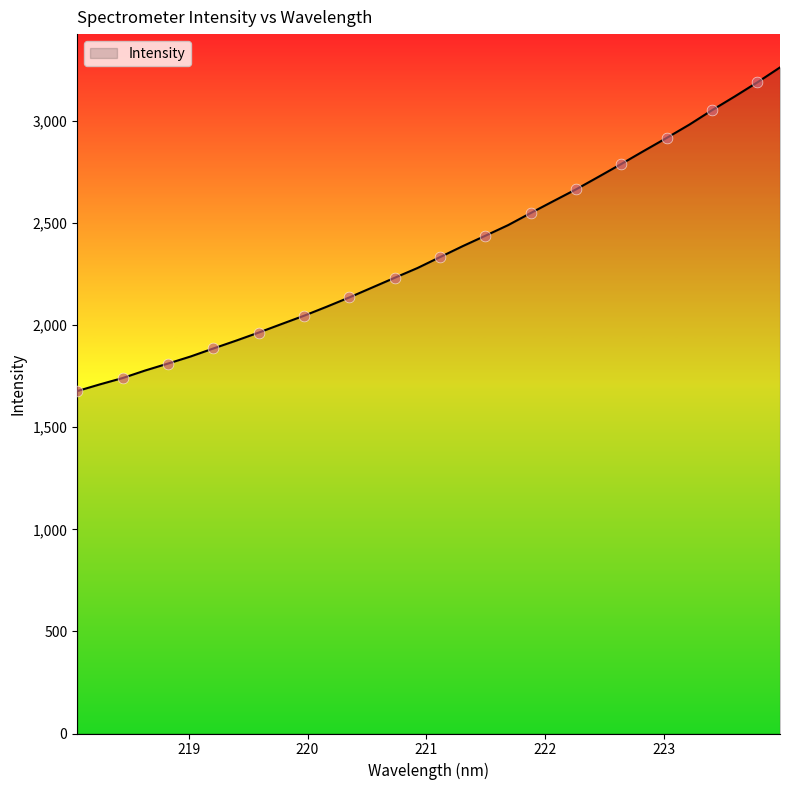

What is the maximum value shown in the chart?

3262.3